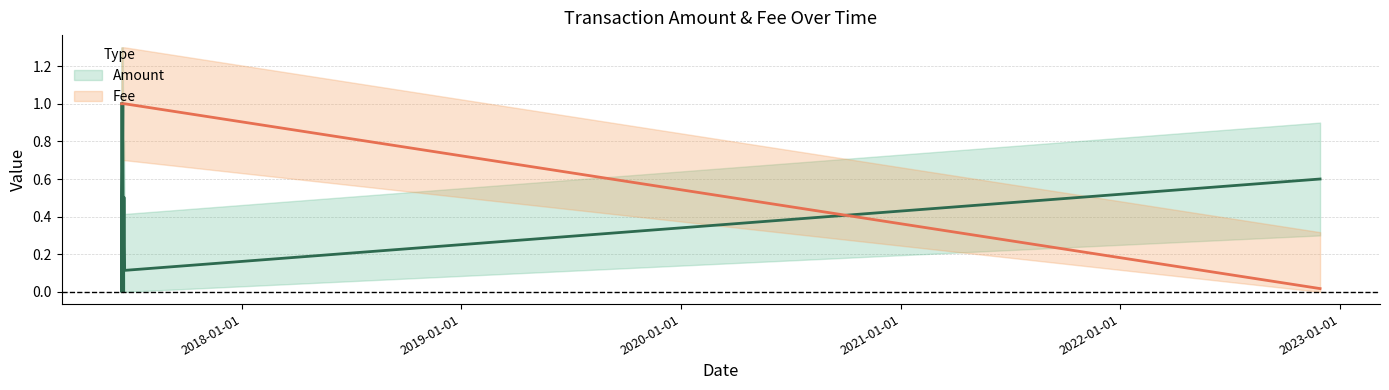

How many Amount values are between 0 and 1?

7